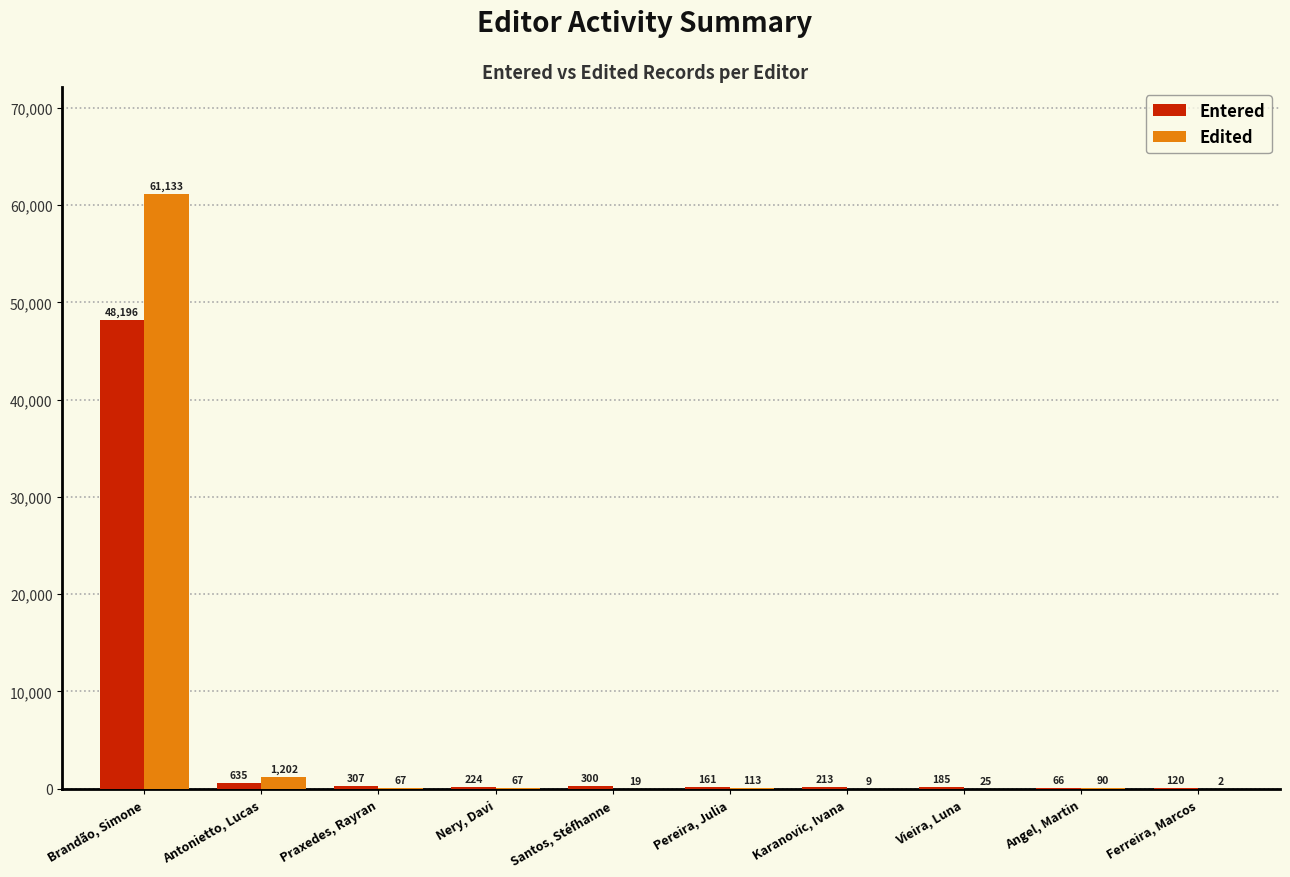

The value of Edited at Karanovic, Ivana is 9. True or false?

True